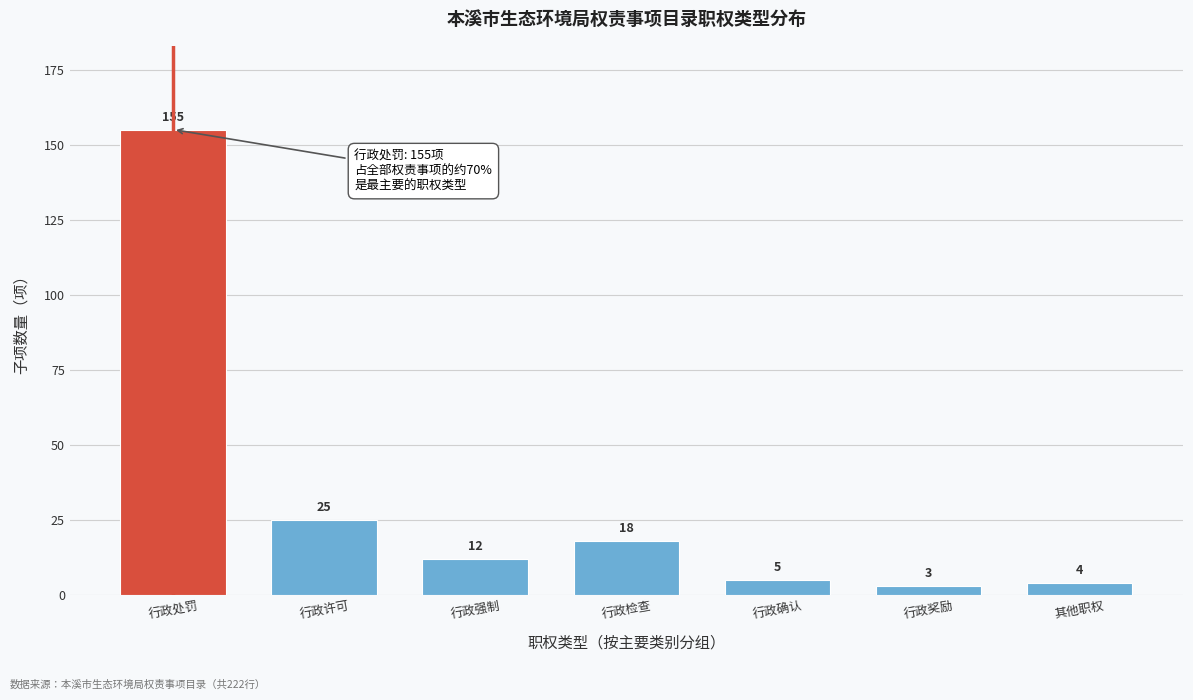

Reading left to right, transcribe all the data shown in this chart.

行政处罚=155	行政许可=25	行政强制=12	行政检查=18	行政确认=5	行政奖励=3	其他职权=4